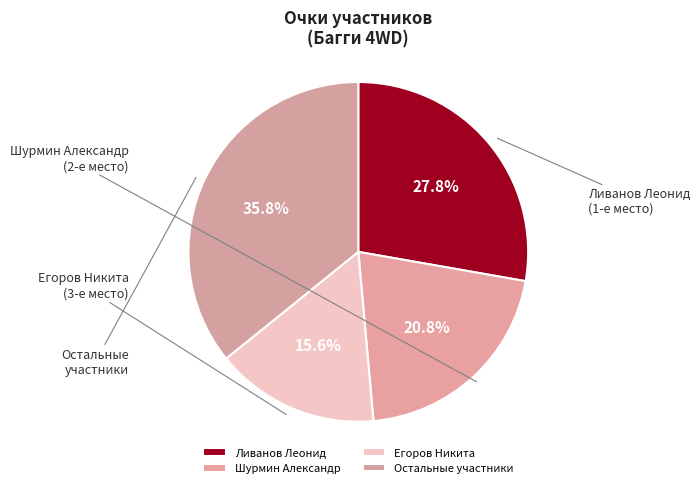

Which category has the smallest portion of the pie?

Егоров Никита